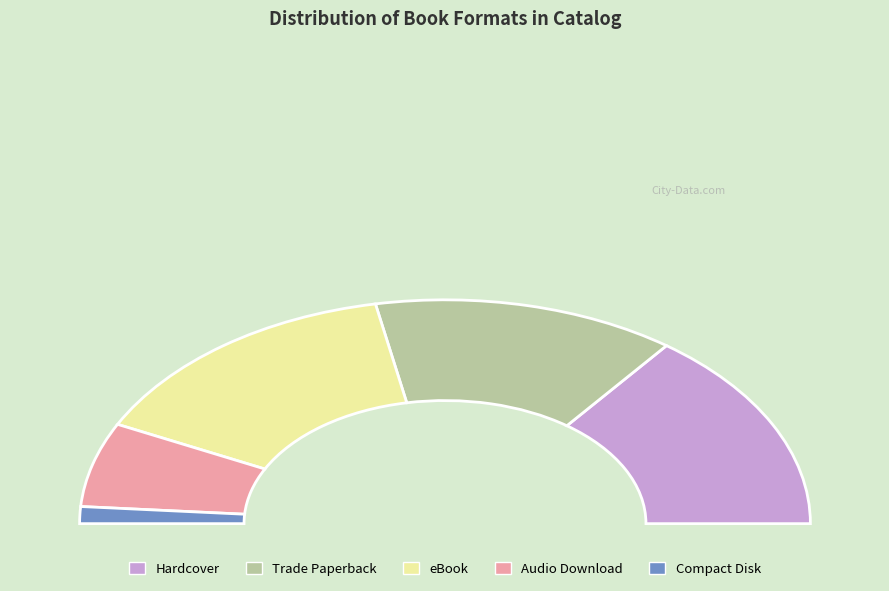

What percentage is the Hardcover slice, to the nearest percent?

29%